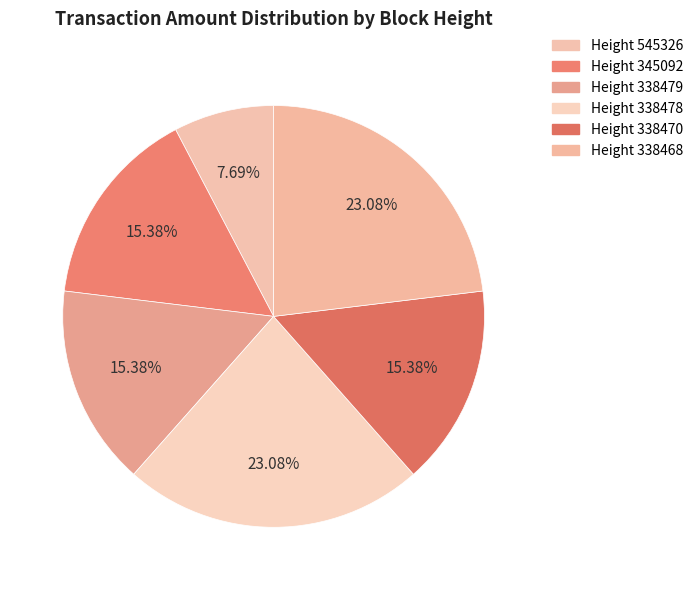

How many slices are in this pie chart?

6